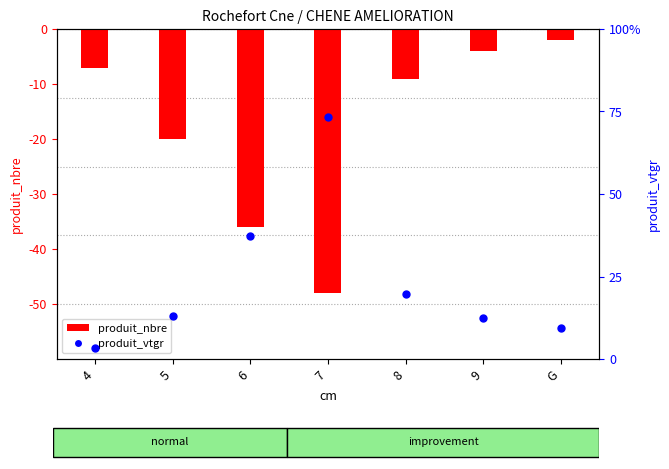

Which series contains the highest Y value?

produit_vtgr